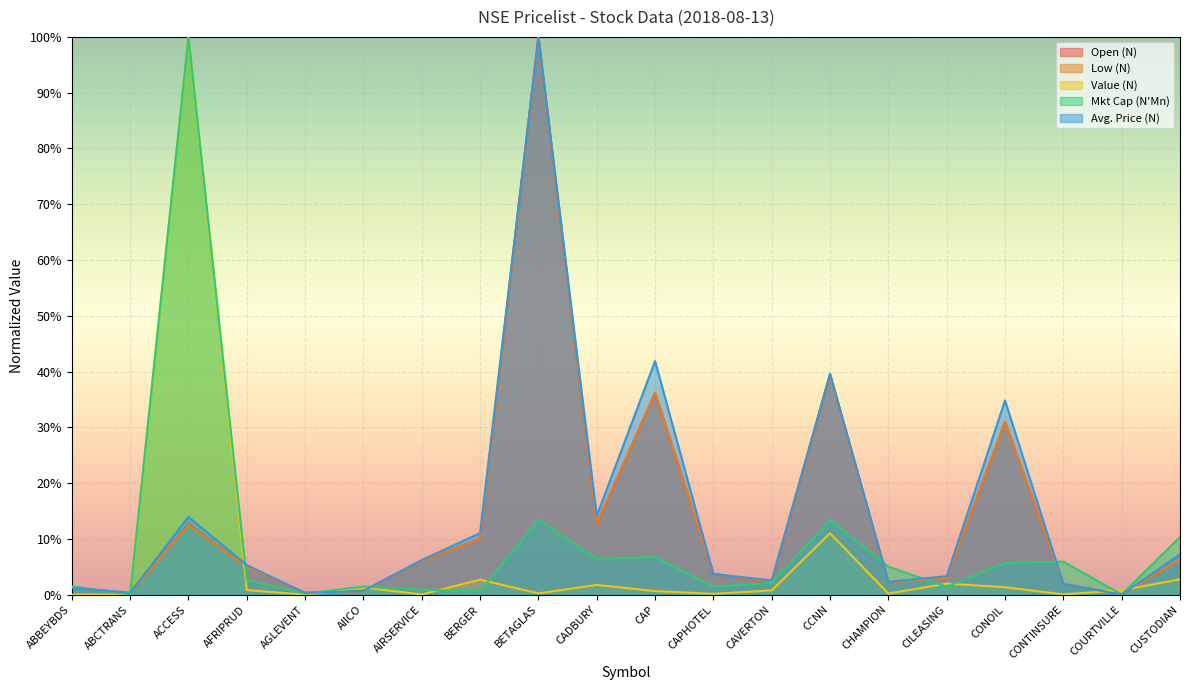

Reading left to right, what are all the values shown in this chart?

Open (N): ABBEYBDS=0.0	ABCTRANS=0.0	ACCESS=0.1	AFRIPRUD=0.0	AGLEVENT=0.0	AIICO=0.0	AIRSERVICE=0.1	BERGER=0.1	BETAGLAS=1.0	CADBURY=0.1	CAP=0.4	CAPHOTEL=0.0	CAVERTON=0.0	CCNN=0.4	CHAMPION=0.0	CILEASING=0.0	CONOIL=0.3	CONTINSURE=0.0	COURTVILLE=0.0	CUSTODIAN=0.1
Low (N): ABBEYBDS=0.0	ABCTRANS=0.0	ACCESS=0.1	AFRIPRUD=0.0	AGLEVENT=0.0	AIICO=0.0	AIRSERVICE=0.1	BERGER=0.1	BETAGLAS=1.0	CADBURY=0.1	CAP=0.4	CAPHOTEL=0.0	CAVERTON=0.0	CCNN=0.4	CHAMPION=0.0	CILEASING=0.0	CONOIL=0.3	CONTINSURE=0.0	COURTVILLE=0.0	CUSTODIAN=0.1
Value (N): ABBEYBDS=0.0	ABCTRANS=0.0	ACCESS=1.0	AFRIPRUD=0.0	AGLEVENT=0.0	AIICO=0.0	AIRSERVICE=0.0	BERGER=0.0	BETAGLAS=0.0	CADBURY=0.0	CAP=0.0	CAPHOTEL=0.0	CAVERTON=0.0	CCNN=0.1	CHAMPION=0.0	CILEASING=0.0	CONOIL=0.0	CONTINSURE=0.0	COURTVILLE=0.0	CUSTODIAN=0.0
Mkt Cap (N'Mn): ABBEYBDS=0.0	ABCTRANS=0.0	ACCESS=1.0	AFRIPRUD=0.0	AGLEVENT=0.0	AIICO=0.0	AIRSERVICE=0.0	BERGER=0.0	BETAGLAS=0.1	CADBURY=0.1	CAP=0.1	CAPHOTEL=0.0	CAVERTON=0.0	CCNN=0.1	CHAMPION=0.1	CILEASING=0.0	CONOIL=0.1	CONTINSURE=0.1	COURTVILLE=0.0	CUSTODIAN=0.1
Avg. Price (N): ABBEYBDS=0.0	ABCTRANS=0.0	ACCESS=0.1	AFRIPRUD=0.1	AGLEVENT=0.0	AIICO=0.0	AIRSERVICE=0.1	BERGER=0.1	BETAGLAS=1.0	CADBURY=0.1	CAP=0.4	CAPHOTEL=0.0	CAVERTON=0.0	CCNN=0.4	CHAMPION=0.0	CILEASING=0.0	CONOIL=0.3	CONTINSURE=0.0	COURTVILLE=0.0	CUSTODIAN=0.1